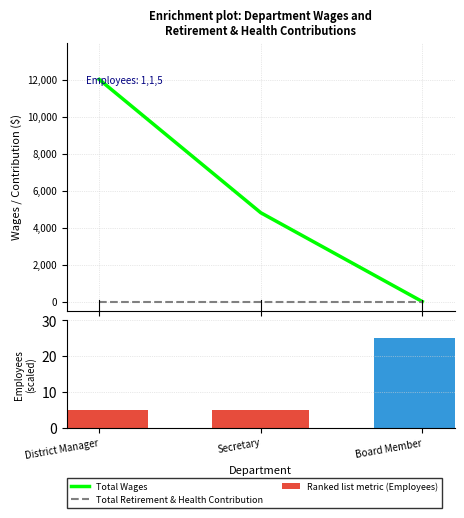

True or false: Total Retirement & Health Contribution has a value of 0 at Secretary.

True